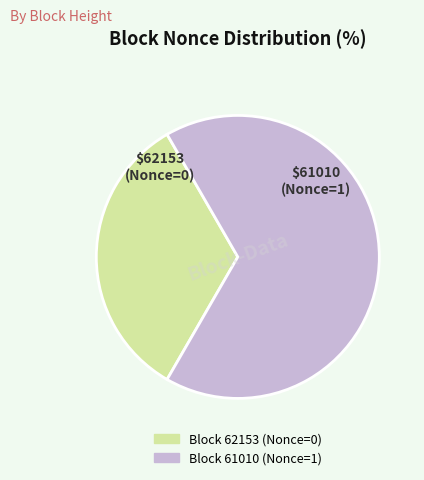

Does any single category account for the majority?

Yes